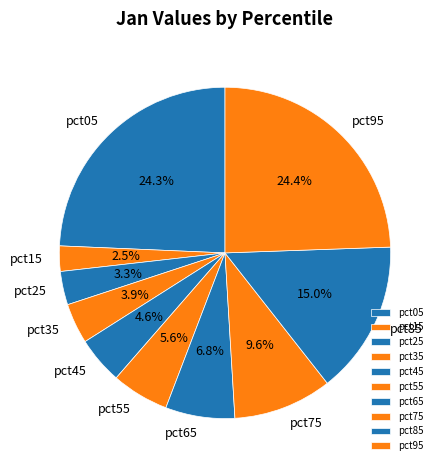

How many segments does this pie chart have?

10